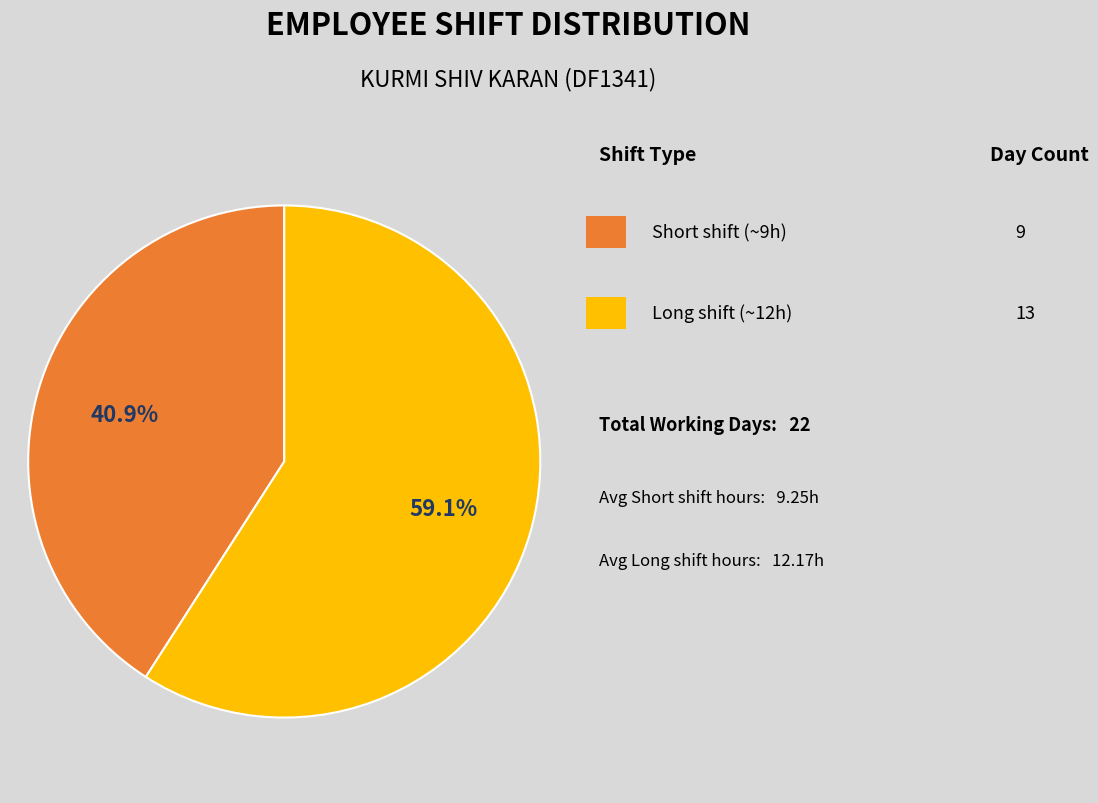

Is there a majority slice in this chart?

Yes